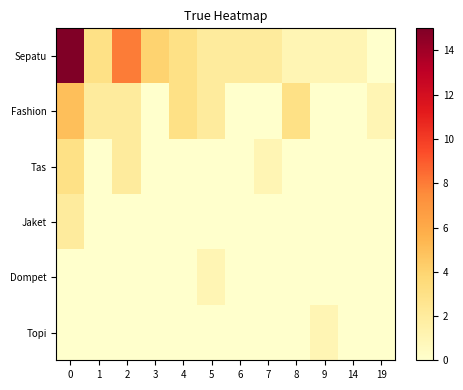

Count the number of data series in this chart.

6